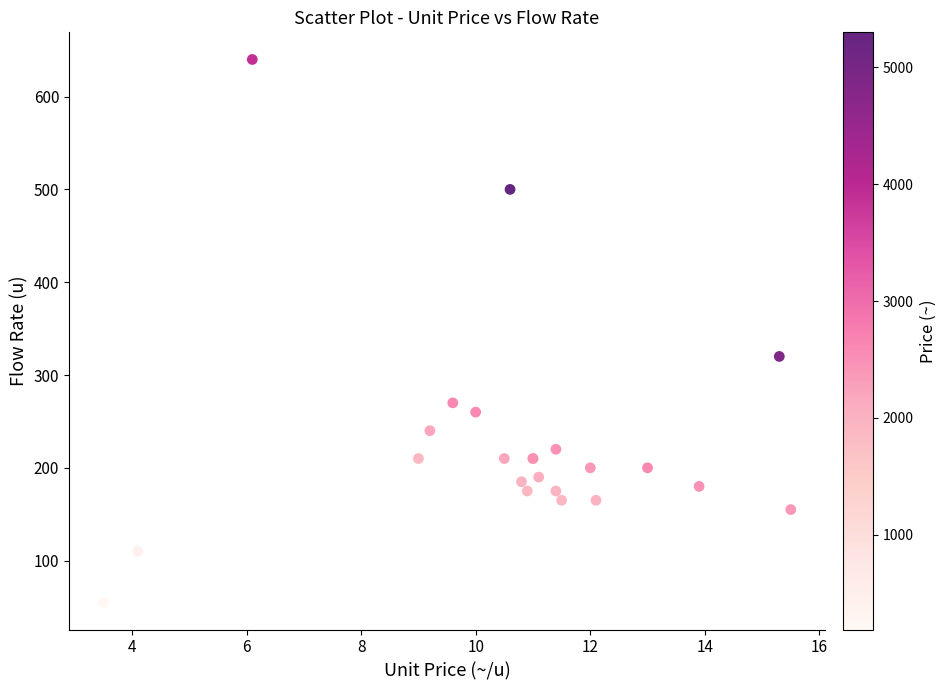

What Y value in the scatter plot is closest to 347?

320